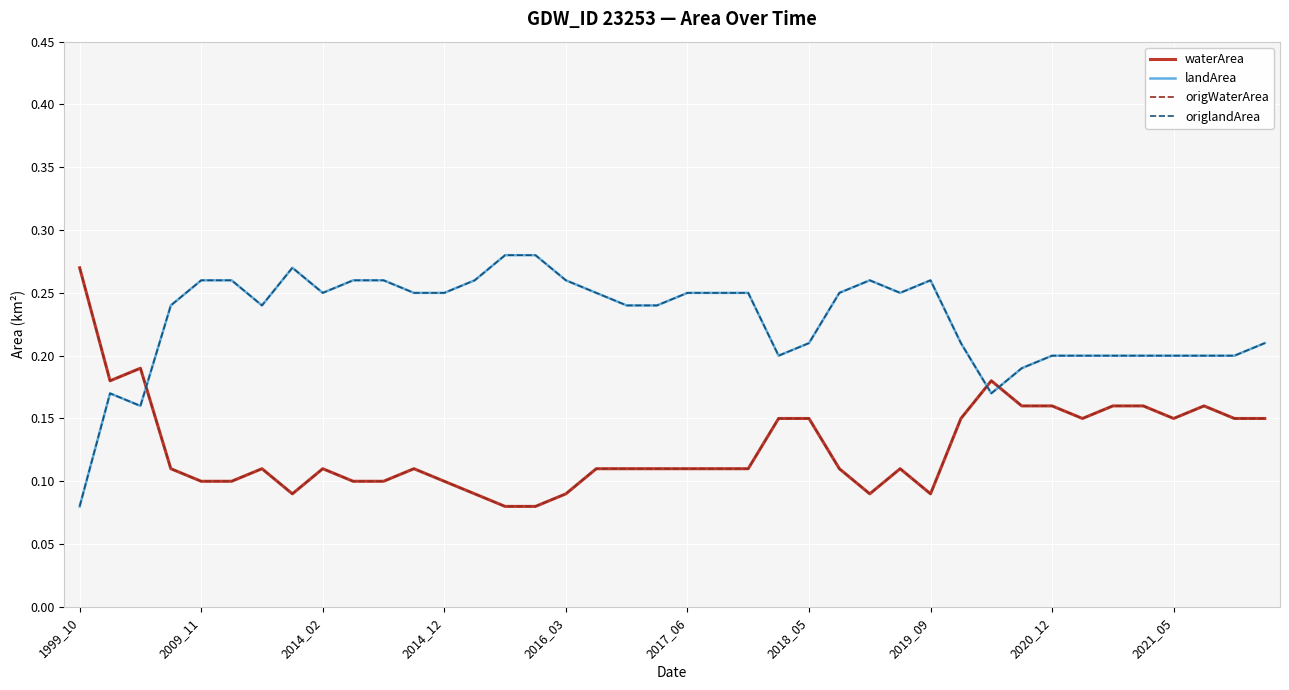

Does the chart display data point markers on the line(s)?

No